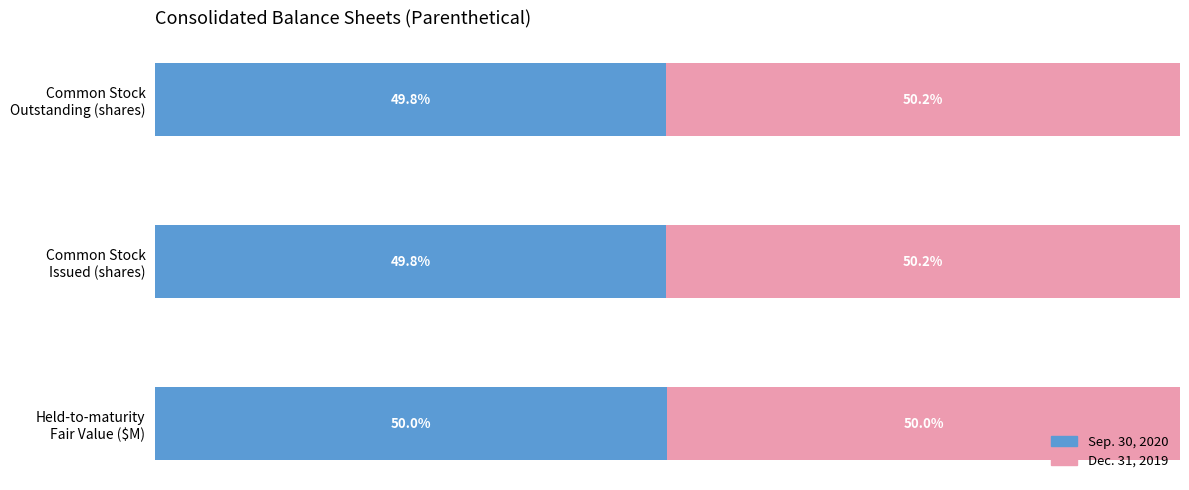

Reading left to right, list all the values displayed in this chart.

Sep. 30, 2020: 50.0	49.8	49.8
Dec. 31, 2019: 50.0	50.2	50.2